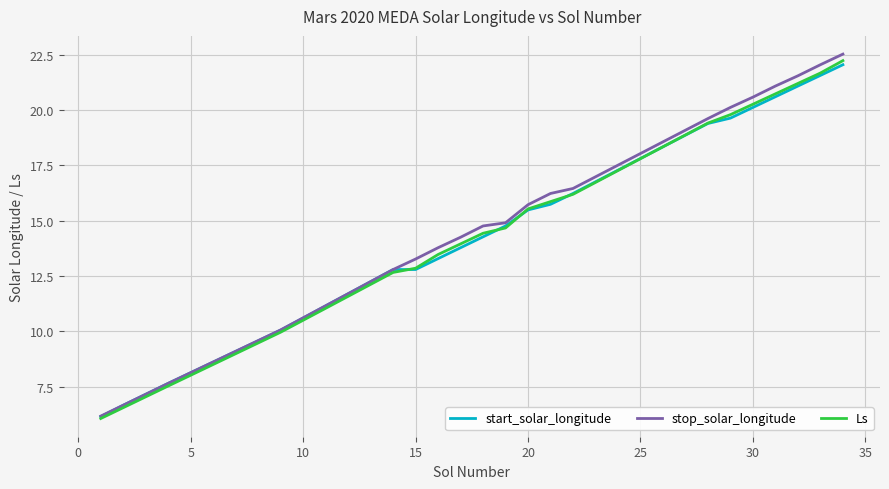

What is the highest value of the Ls series?

22.2